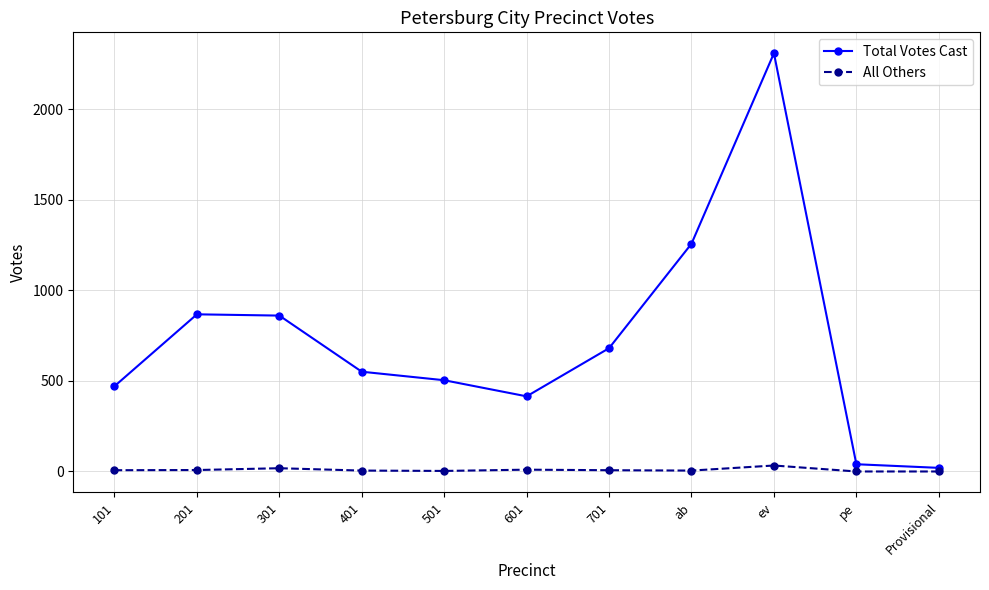

What is the maximum value shown in the chart?

2310